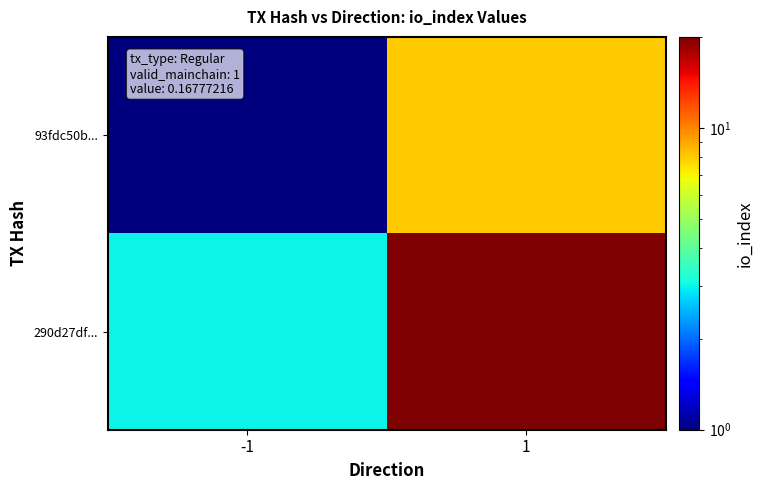

Count the number of categories in the chart.

2